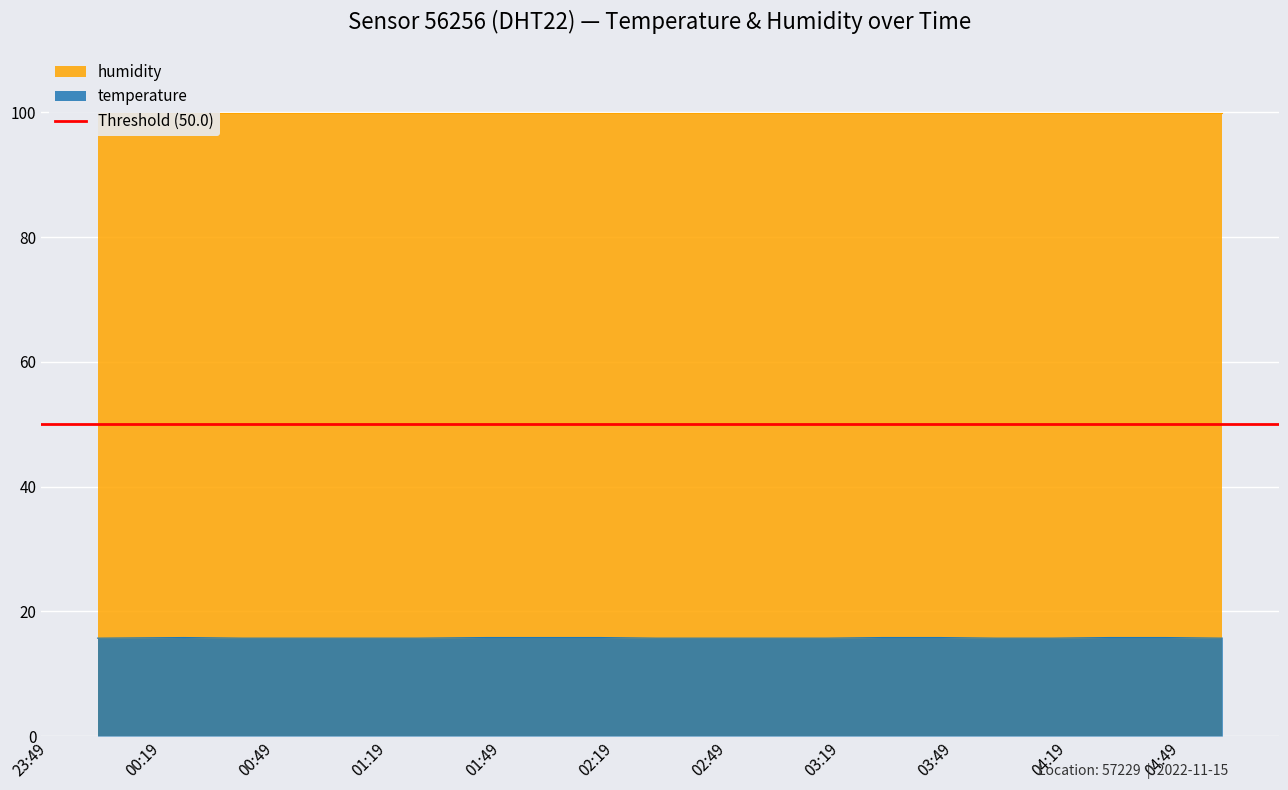

What position from the left is 2022-11-15T00:55:19?

4